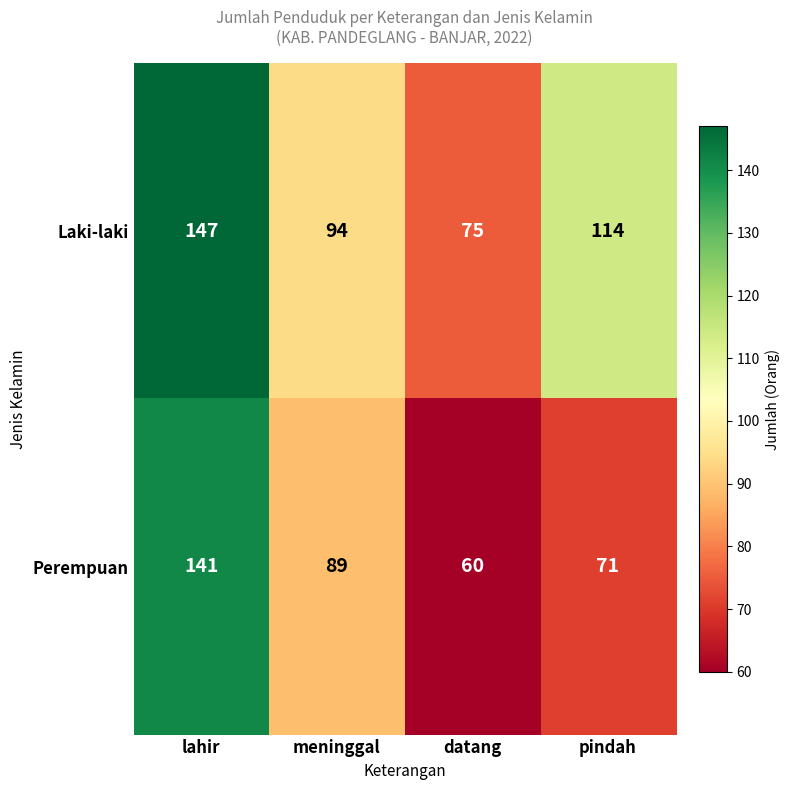

Rank the series by their average value, from highest to lowest.

Laki-laki, Perempuan